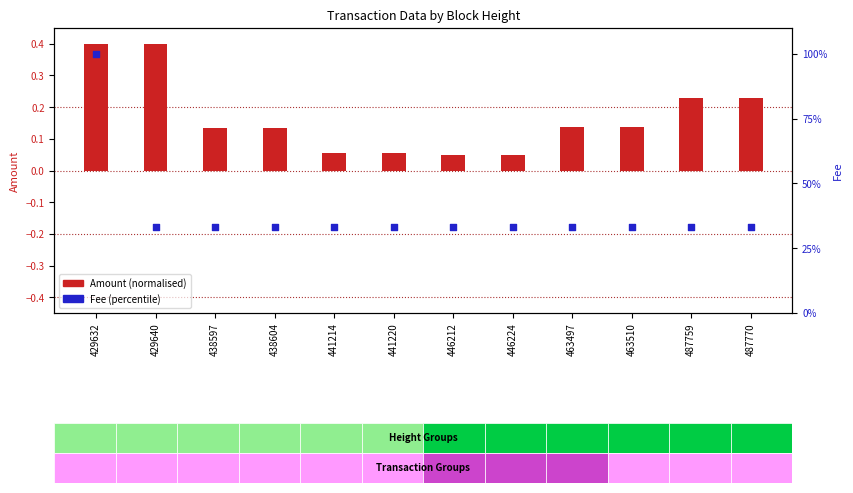

Which series contains the highest Y value?

Fee (percentile)